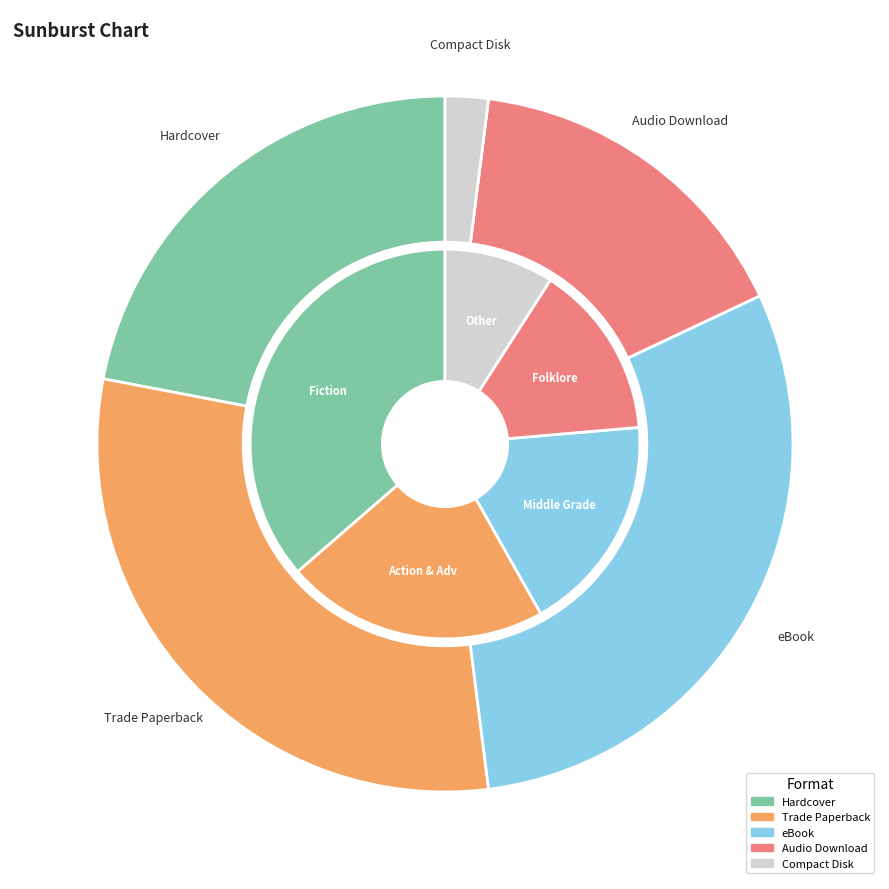

Which has a higher value, Audio Download or Trade Paperback?

Trade Paperback